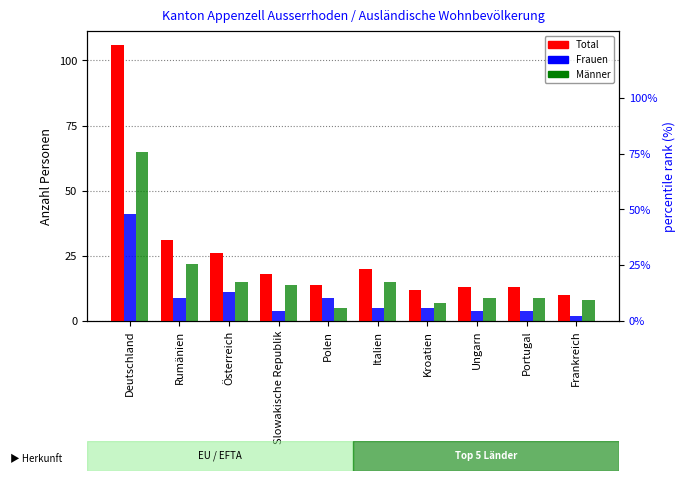

Reading left to right, what are all the values shown in this chart?

Total: 106.0	31.0	26.0	18.0	14.0	20.0	12.0	13.0	13.0	10.0
Frauen: 41.0	9.0	11.0	4.0	9.0	5.0	5.0	4.0	4.0	2.0
Männer: 65.0	22.0	15.0	14.0	5.0	15.0	7.0	9.0	9.0	8.0
percentile rank within the sample: 100.0	29.2	24.5	17.0	13.2	18.9	11.3	12.3	12.3	9.4